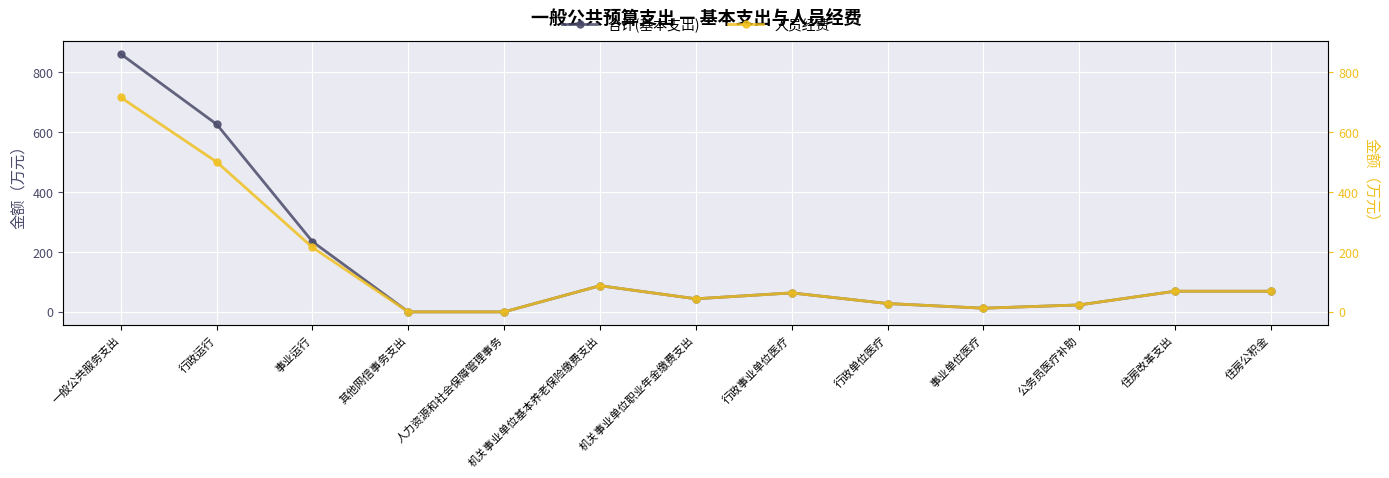

How many interior local valleys does the 合计(基本支出) series have?

2